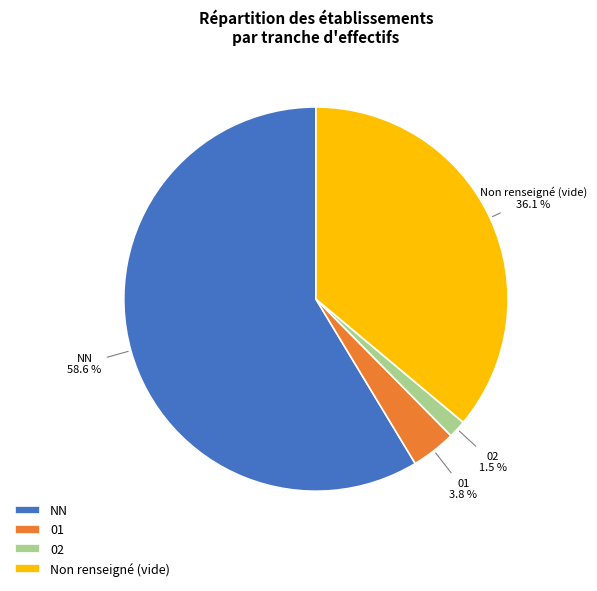

How much of the chart is everything except 02?

98.5%